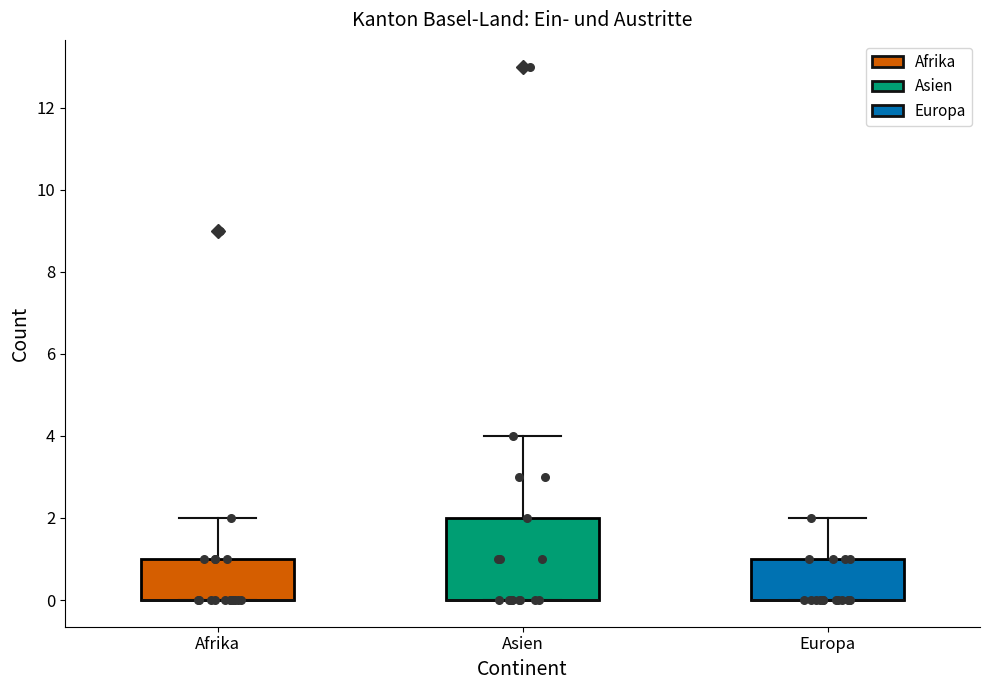

Where does the upper whisker of the box for Asien end on the y-axis? The values are not printed on the chart, so give them approximately, as read against the axis.

4